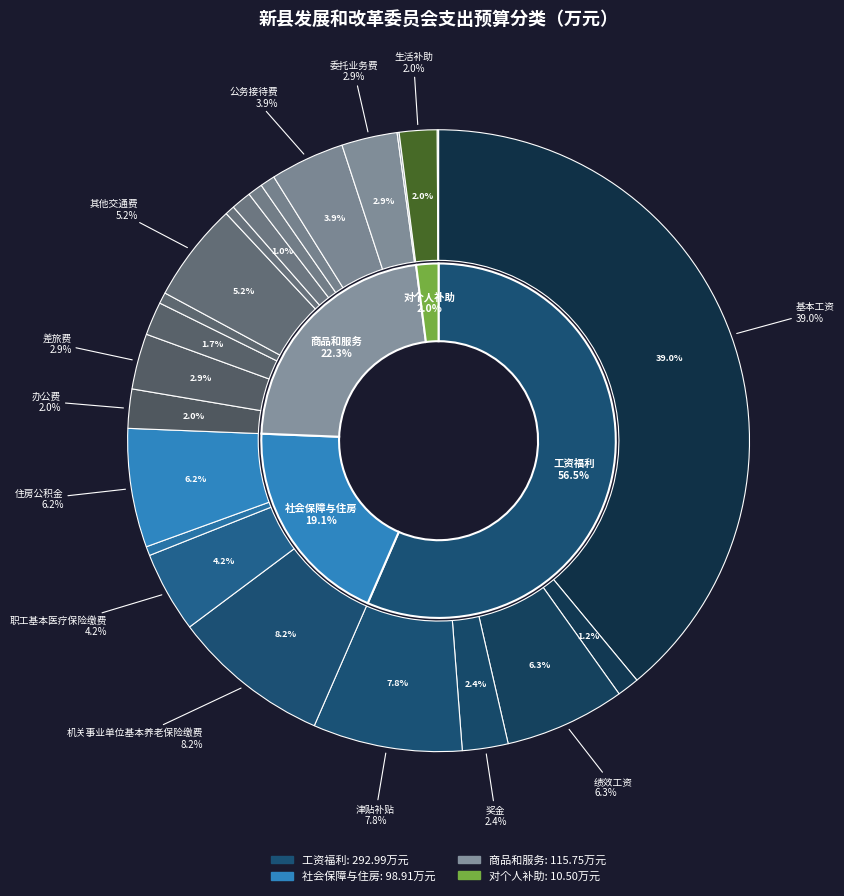

Does any single category account for the majority?

No